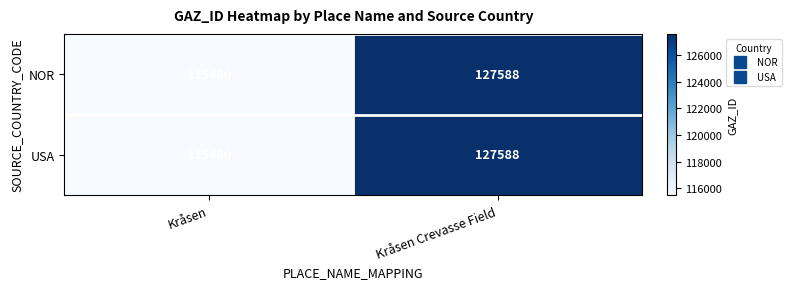

What is the sum of the NOR values at Kråsen and Kråsen Crevasse Field?

243048